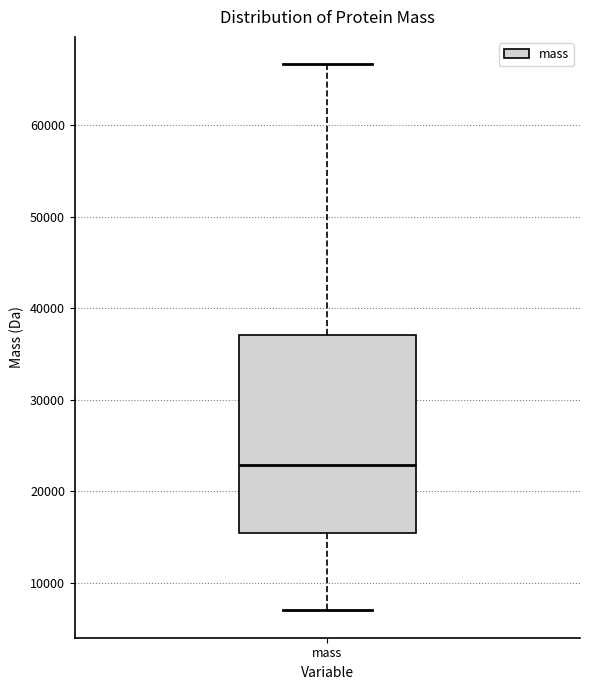

Where does the median line of the box for mass sit on the y-axis? The values are not printed on the chart, so give them approximately, as read against the axis.

23000